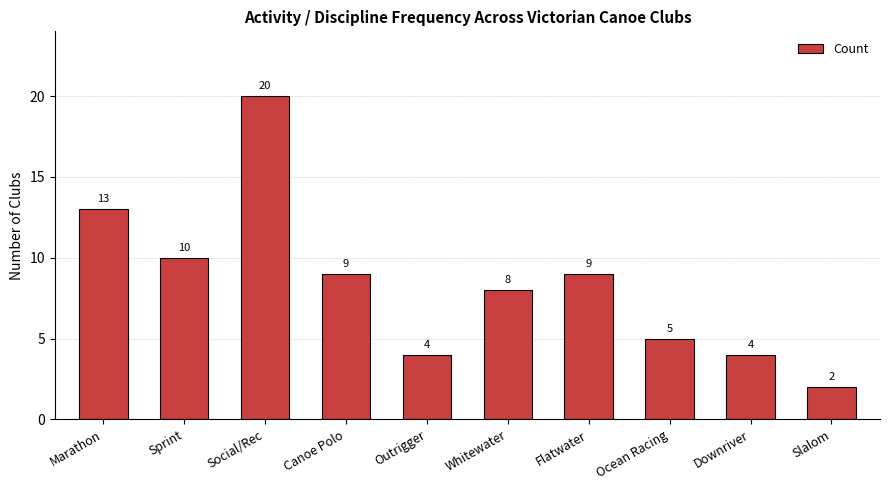

Reading left to right, what are all the values shown in this chart?

Marathon=13	Sprint=10	Social/Rec=20	Canoe Polo=9	Outrigger=4	Whitewater=8	Flatwater=9	Ocean Racing=5	Downriver=4	Slalom=2